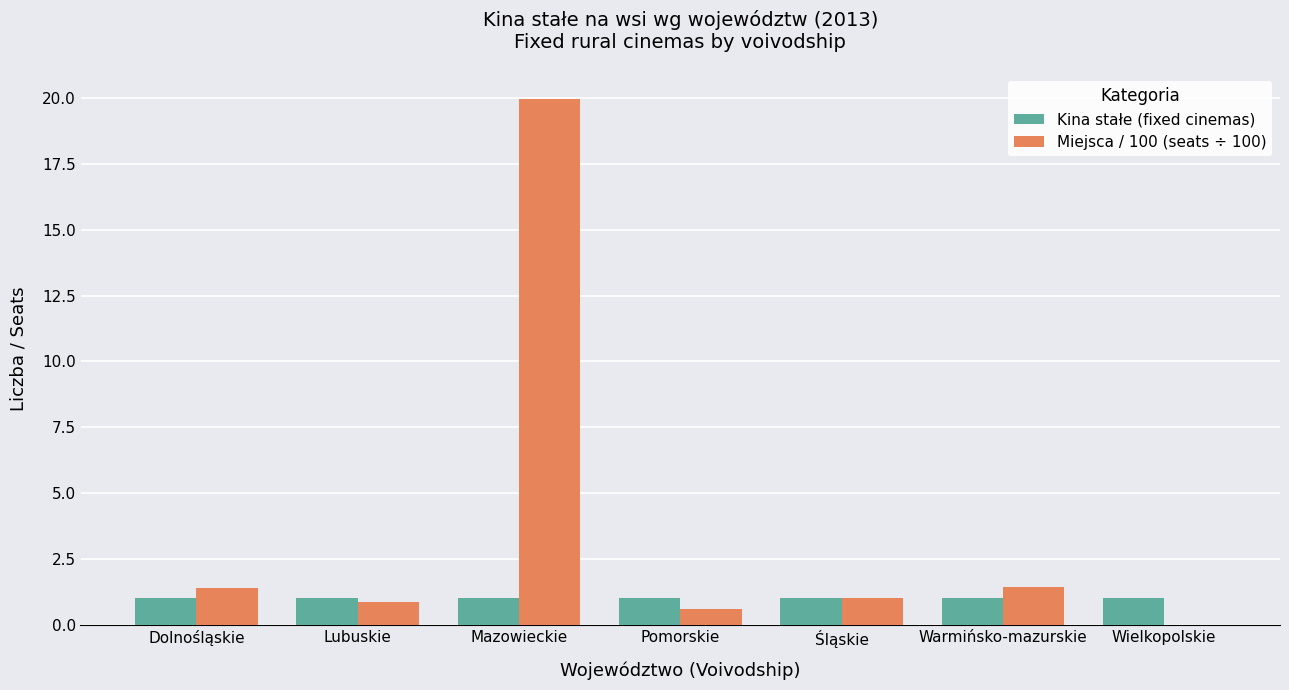

Is it true that Kina stałe (fixed cinemas) equals 1.7 at Dolnośląskie?

False